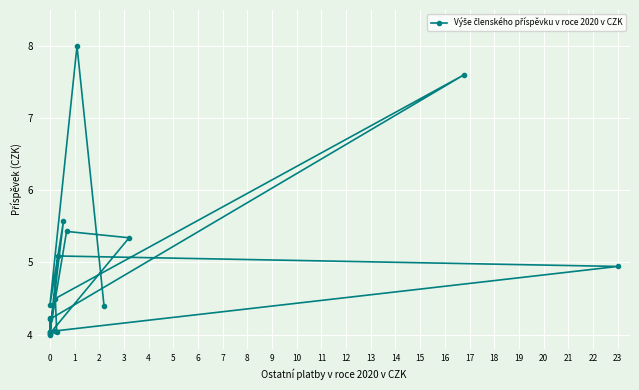

What is the value of the 20th point from the left?

4.4